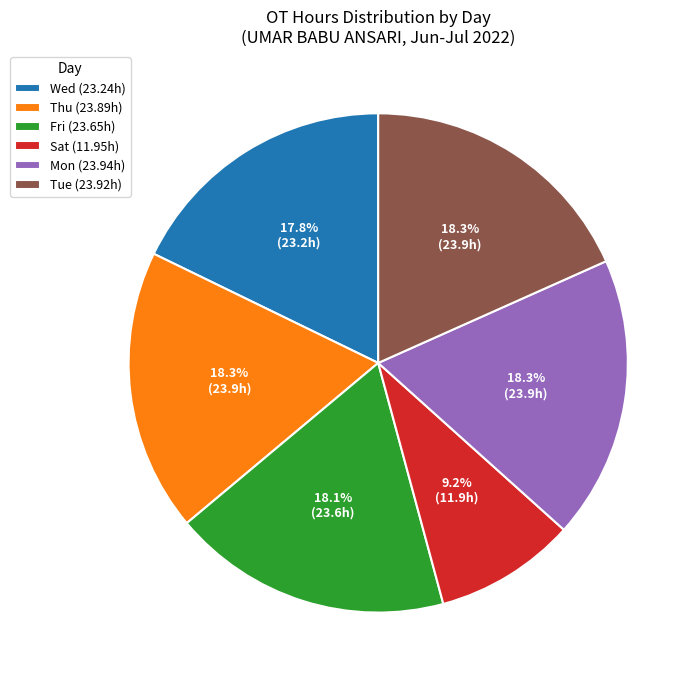

Between Thu (23.89h) and Sat (11.95h), which is larger?

Thu (23.89h)